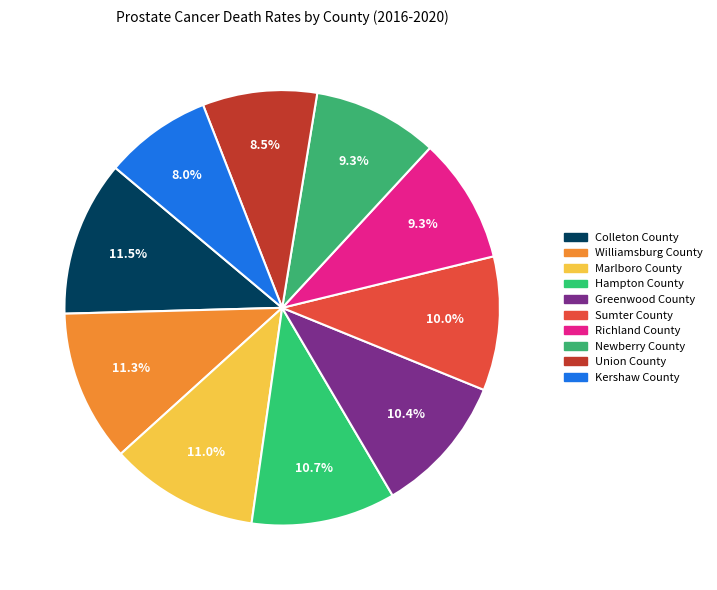

Does Sumter County represent more than half of the total?

No